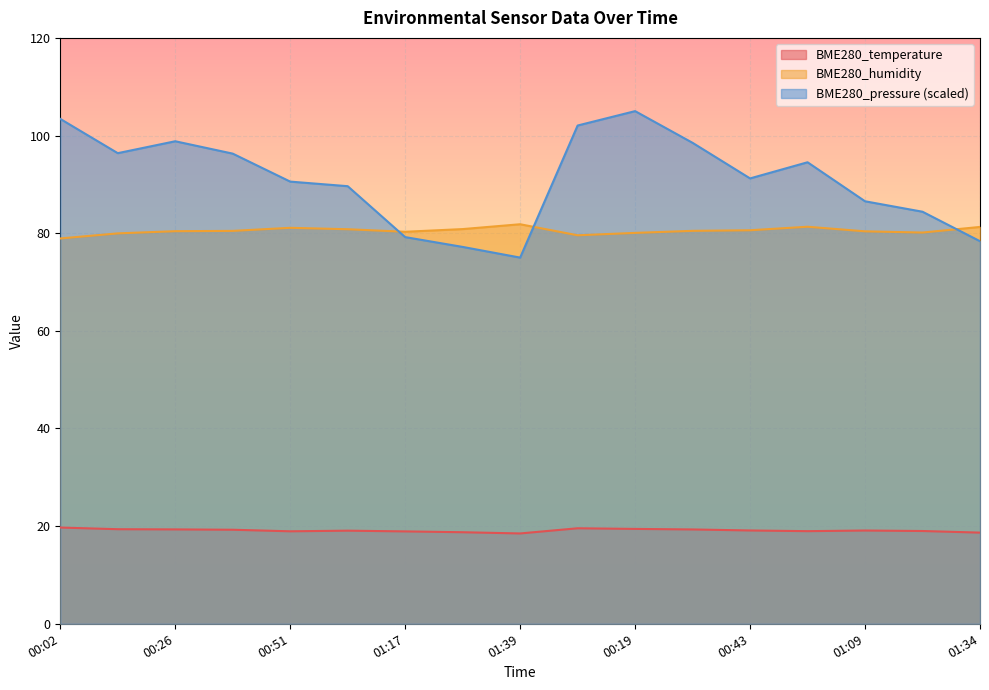

How many interior local valleys does the BME280_humidity series have?

3